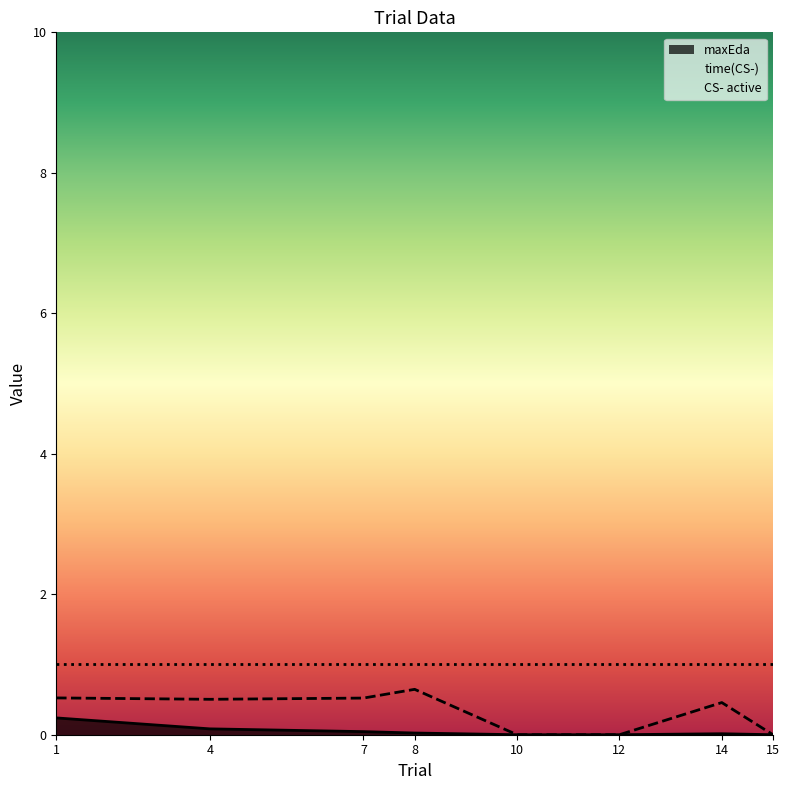

In time(CS-), how many points are lower than both neighbors (excluding endpoints)?

1